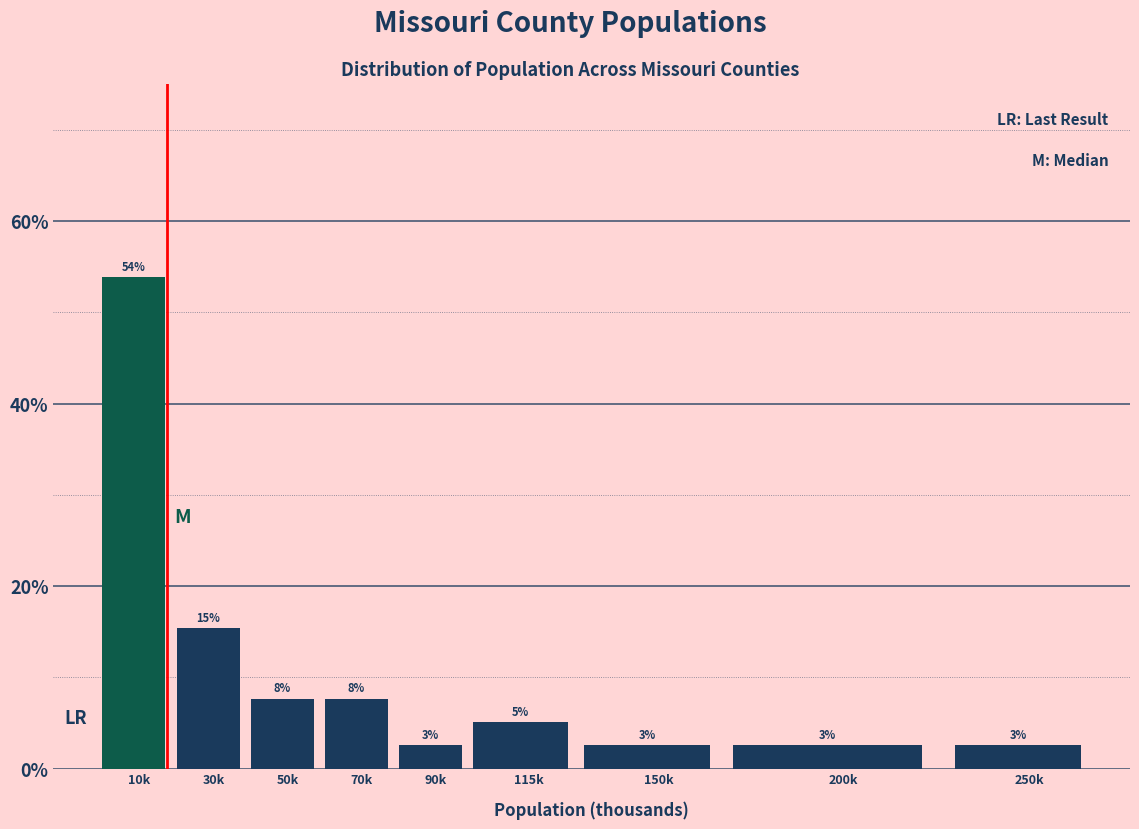

How many bars are there in total?

9